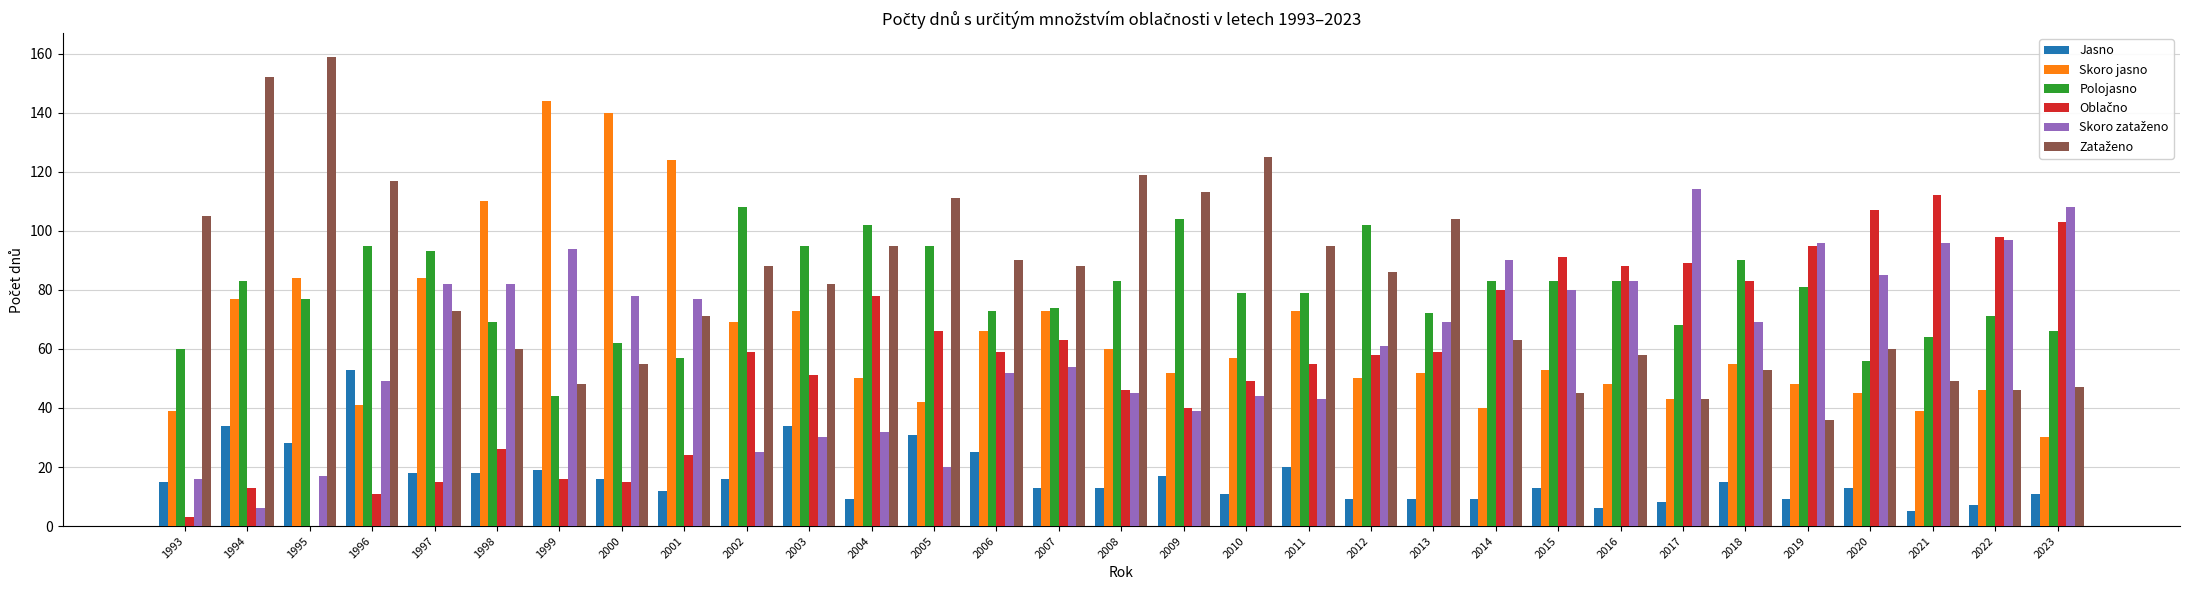

What is the sum of the Skoro jasno values at 1997 and 2002?

153